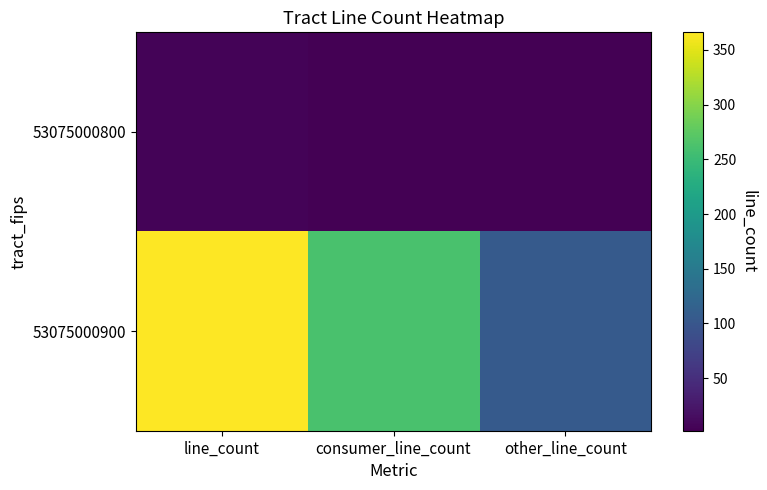

Reading right to left, extract all data points from this chart.

53075000800: other_line_count=3	consumer_line_count=2	line_count=5
53075000900: other_line_count=105	consumer_line_count=261	line_count=366